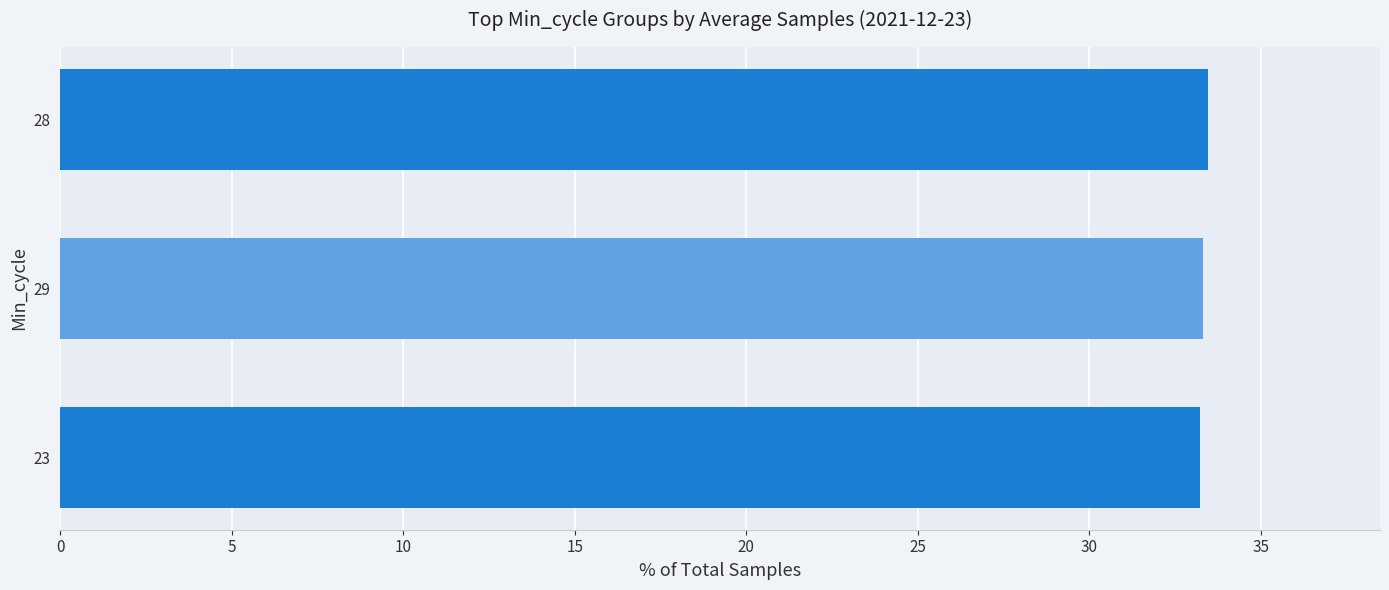

Approximately how many times larger is the value at 29 compared to 23?

1.0